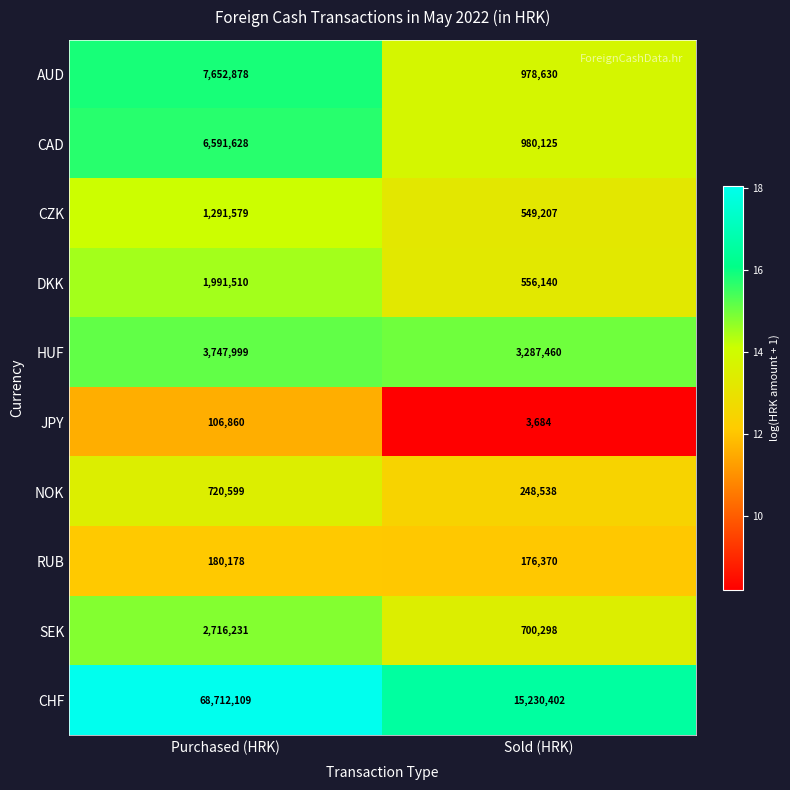

Reading left to right, extract all data points from this chart.

AUD: 7652878	978630
CAD: 6591628	980125
CZK: 1291579	549207
DKK: 1991510	556140
HUF: 3747999	3287460
JPY: 106860	3684
NOK: 720599	248538
RUB: 180178	176370
SEK: 2716231	700298
CHF: 68712109	15230402